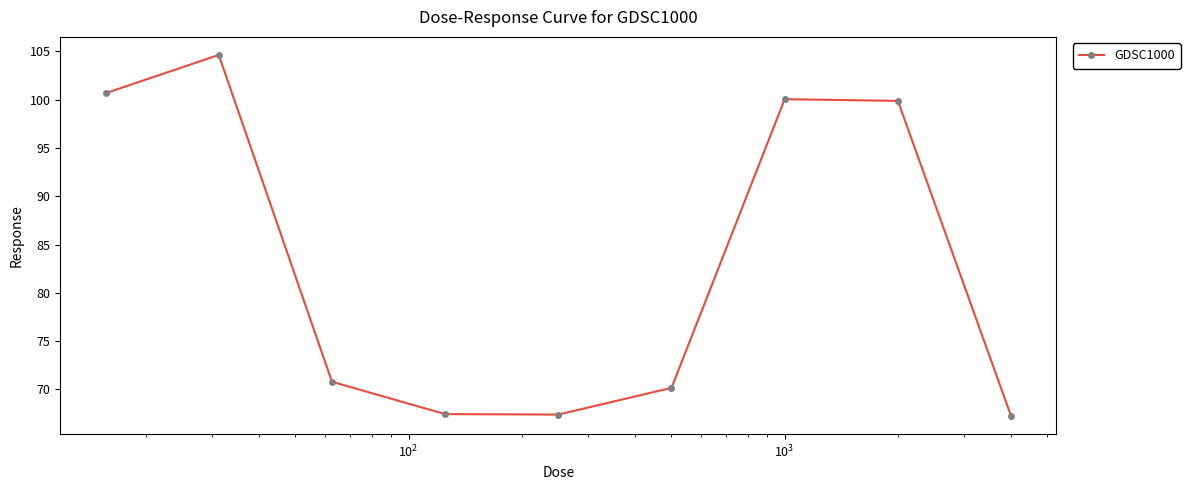

How many points are higher than both their immediate neighbors (excluding endpoints)?

2